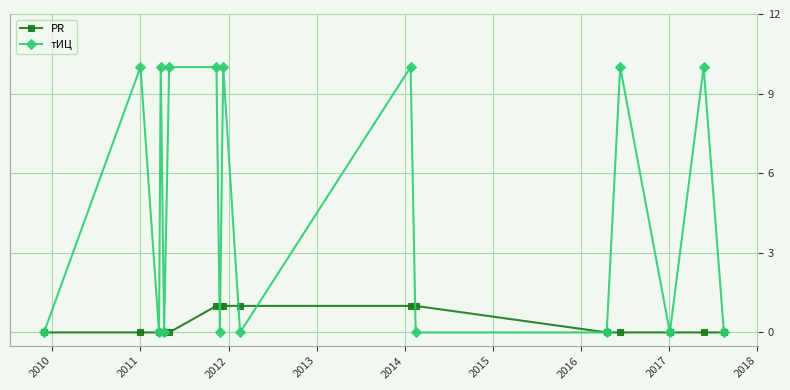

Reading left to right, list all the values displayed in this chart.

PR: 0	0	0	0	0	0	1	1	1	1	1	1	0	0	0	0	0
тИЦ: 0	10	0	10	0	10	10	0	10	0	10	0	0	10	0	10	0